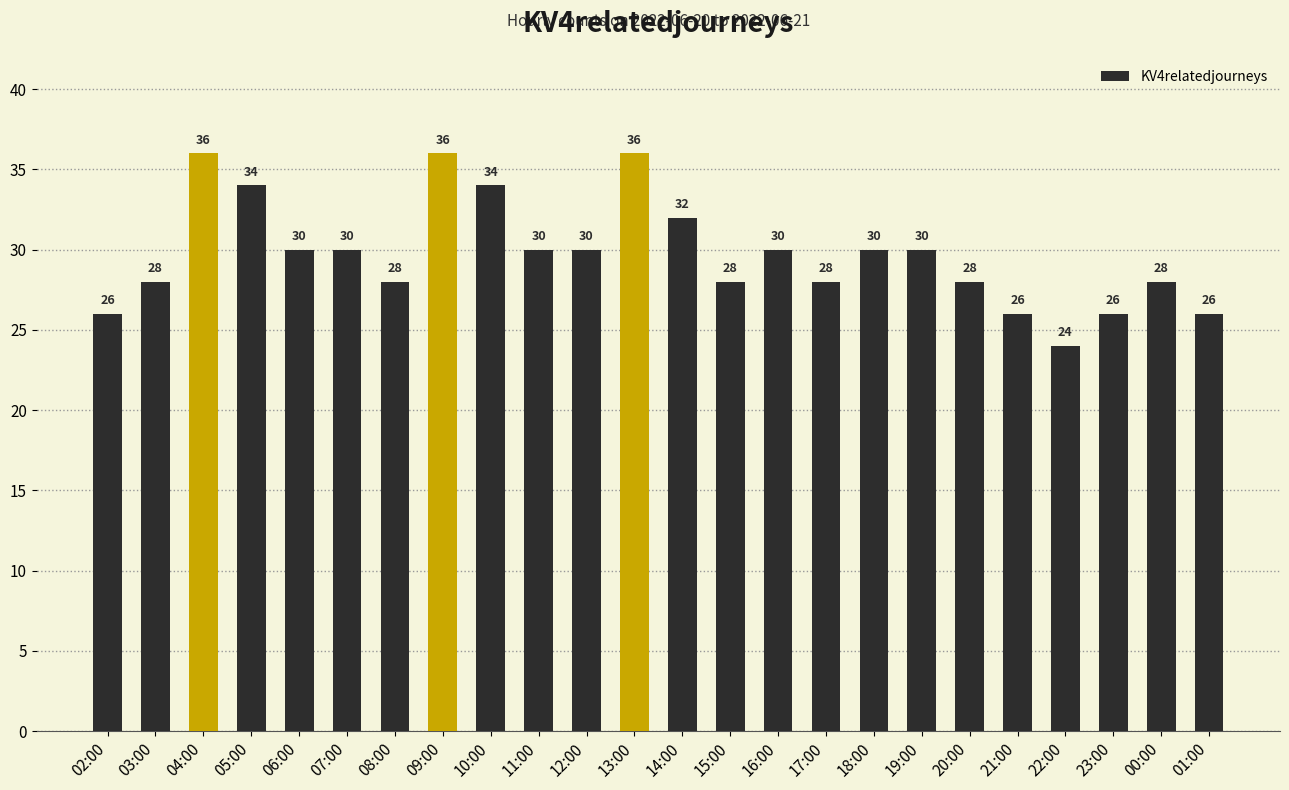

What is the change in value from 07:00 to 08:00?

-2